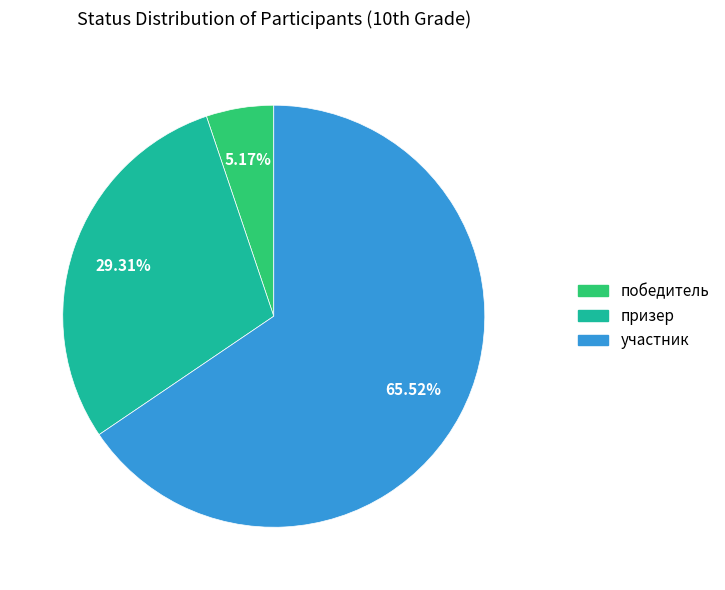

Which category has the biggest portion of the pie?

участник